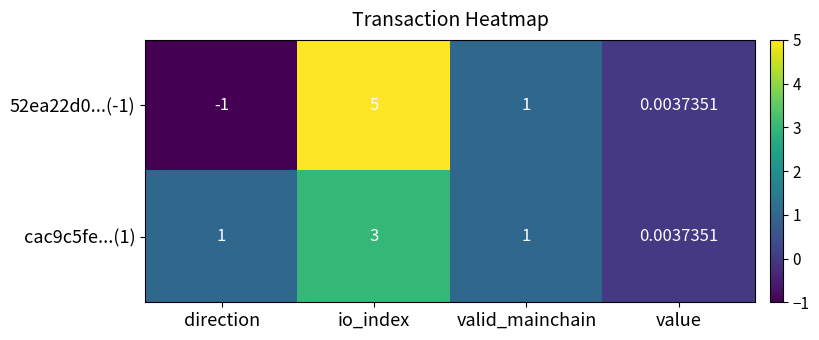

What is the total value across all series at valid_mainchain?

2.0